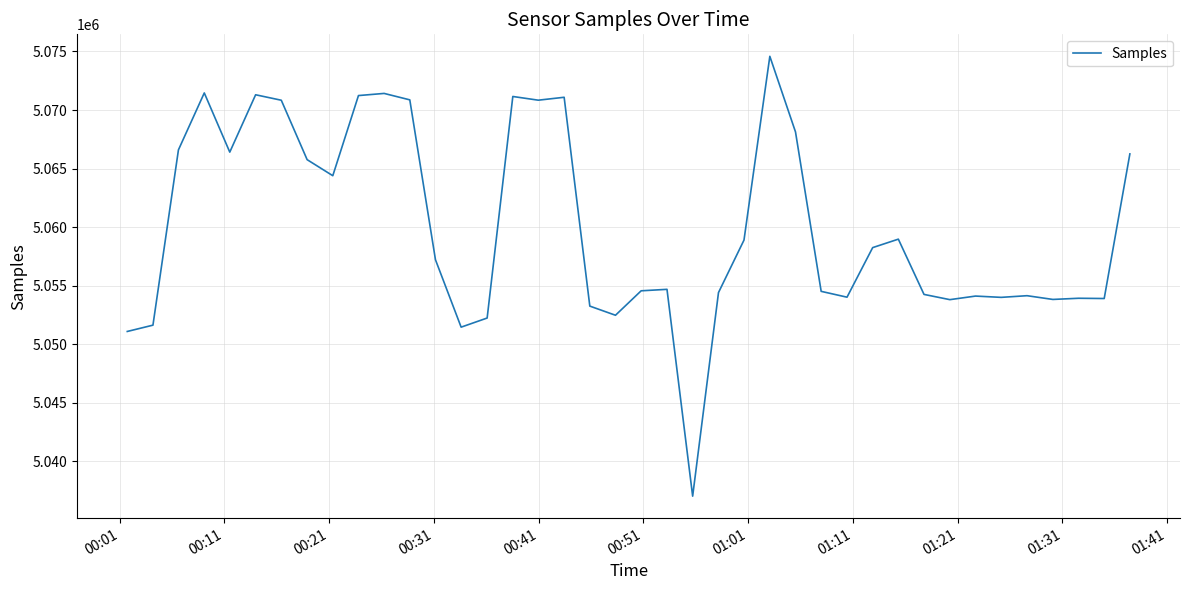

Count the number of data series in this chart.

1